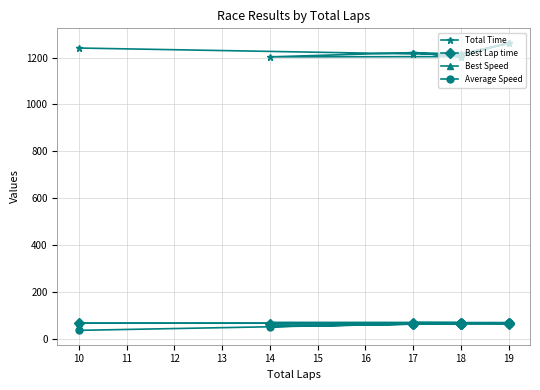

What is the minimum value for Total Time?

1202.8